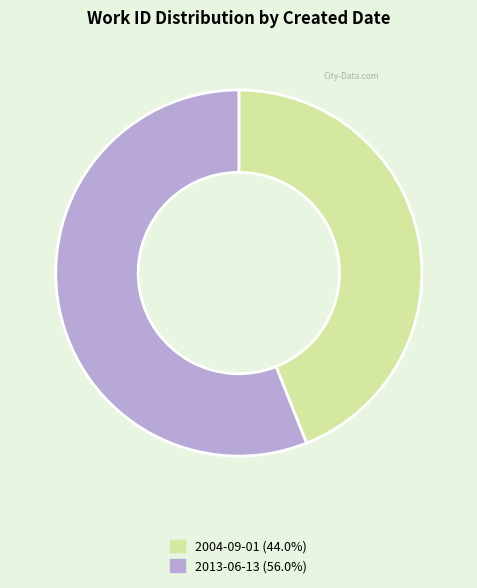

Is it true that 2013-06-13 is 68% of the pie?

False